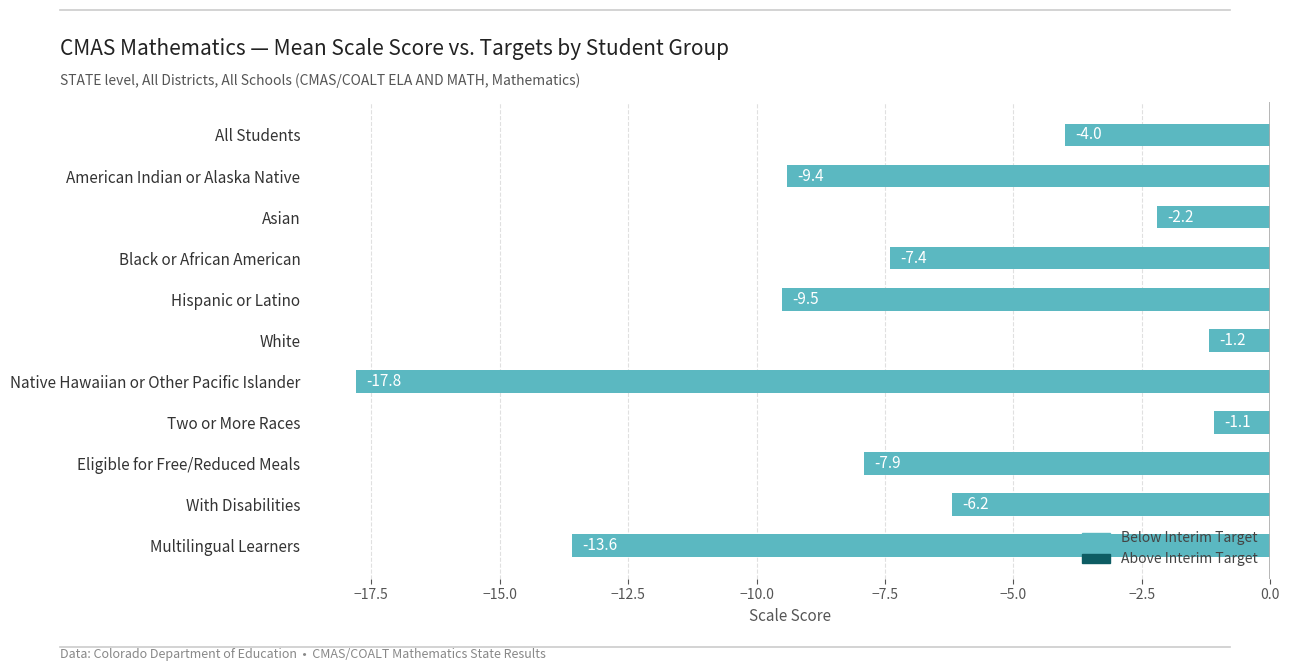

Is it true that the value at Native Hawaiian or Other Pacific Islander is -25.9?

False